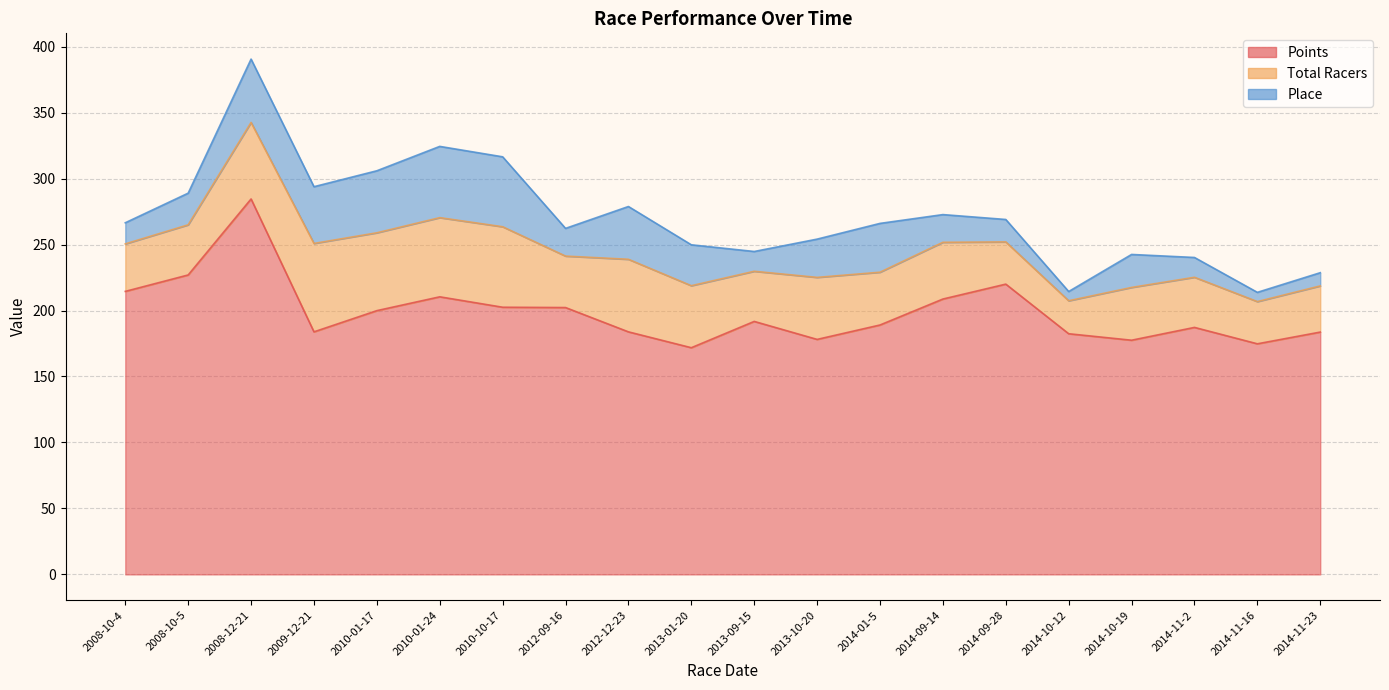

The value of Total Racers at 2014-11-16 is 16.0. True or false?

False